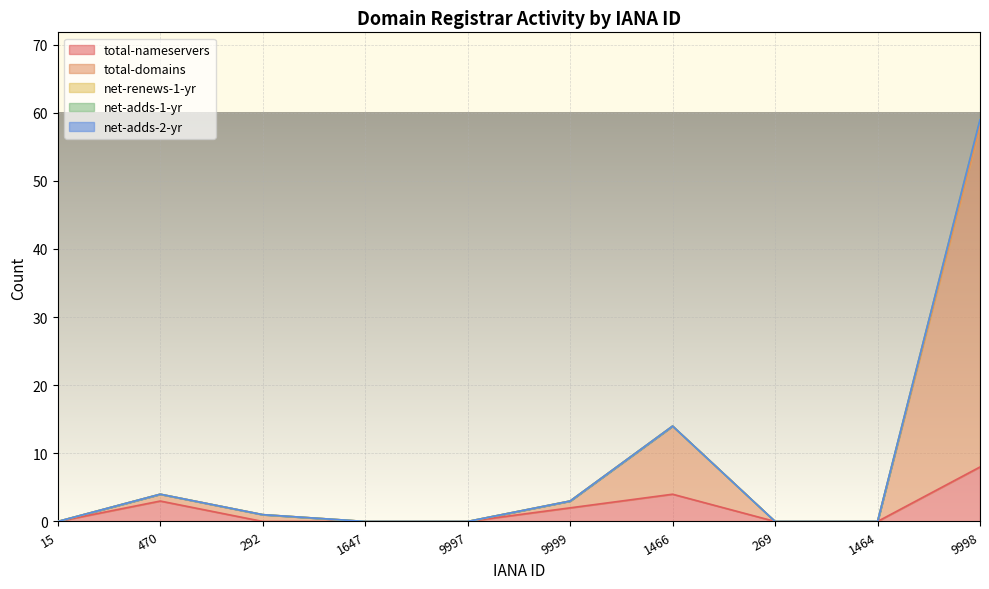

At which category does the chart reach its minimum across all series?

15